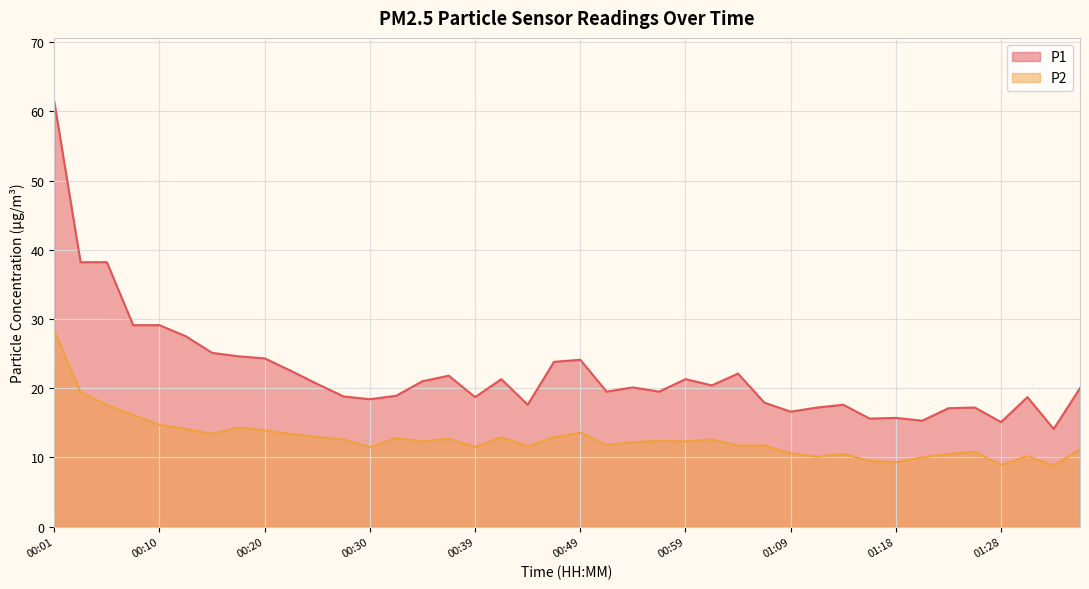

The value of P1 at 00:23 is 9.2. True or false?

False